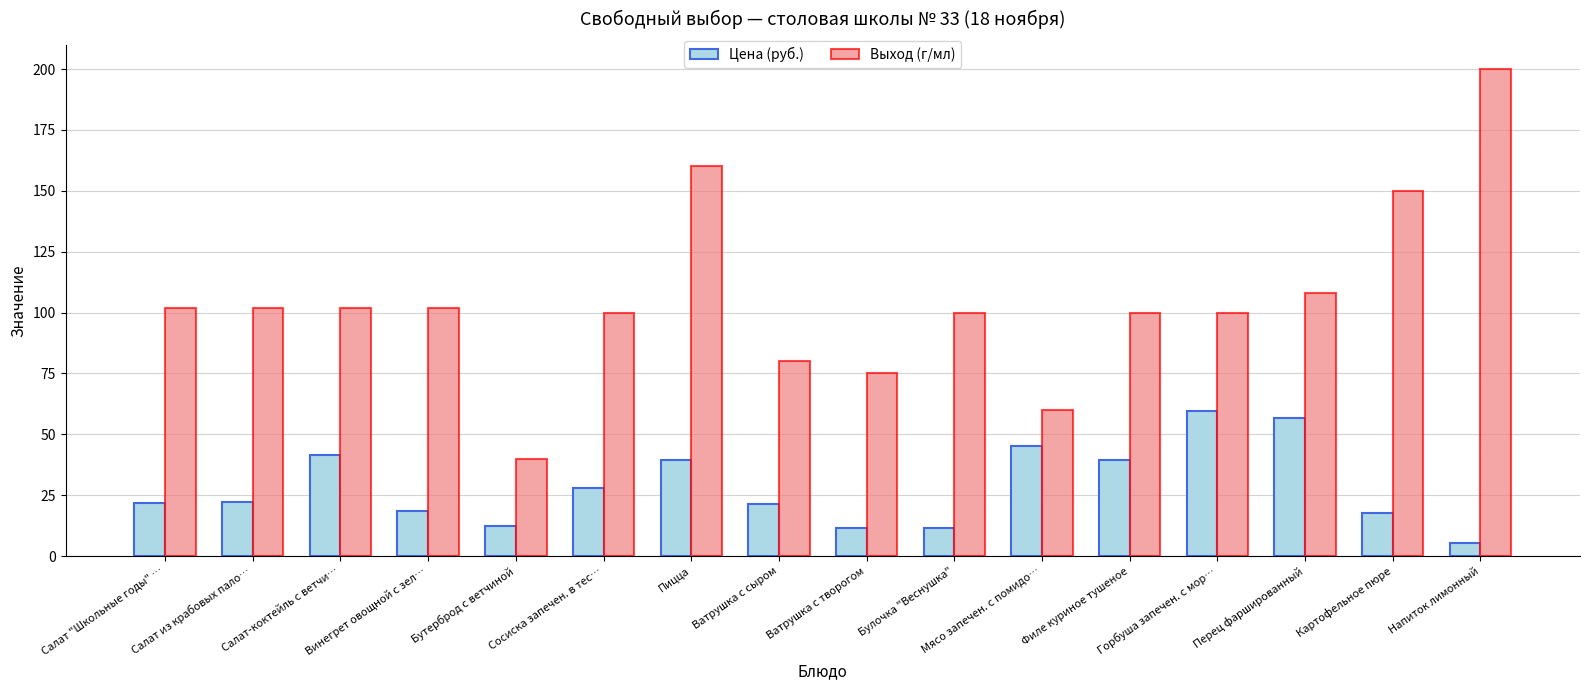

Rank the series by their average value, from lowest to highest.

Цена (руб.), Выход (г/мл)